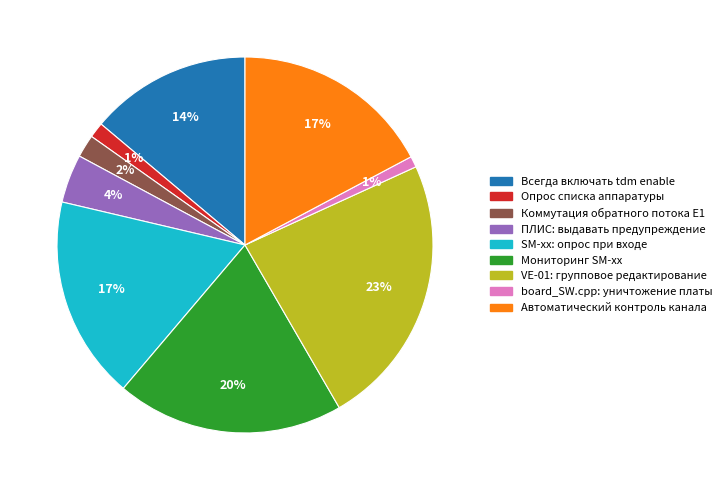

Which slice is the largest?

VE-01: групповое редактирование